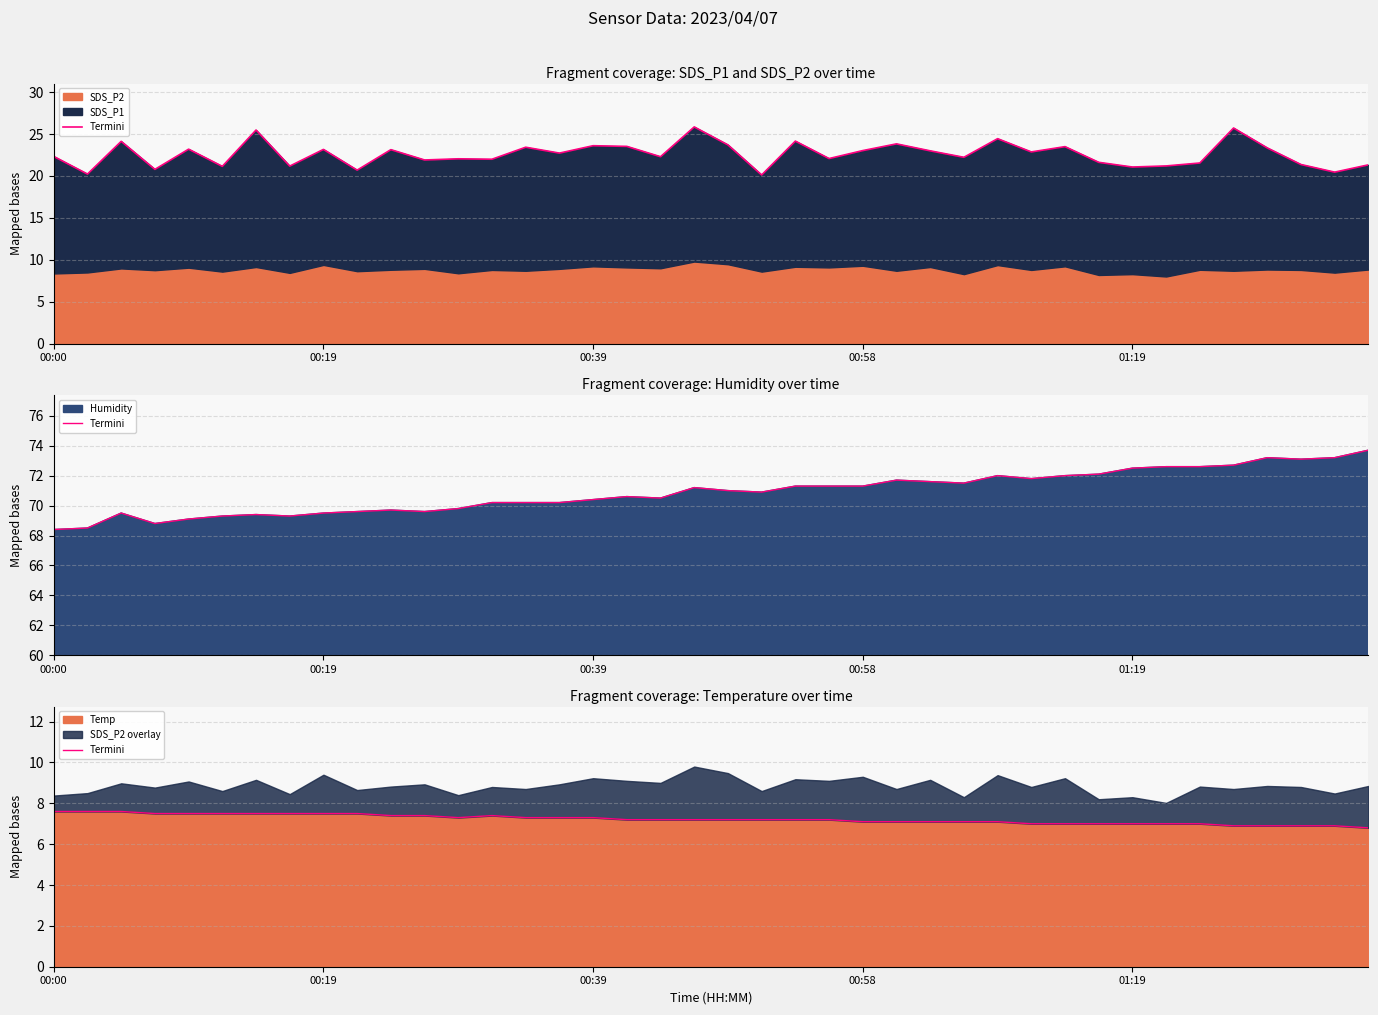

What is the sum of the values at 31 and 12?

14.3